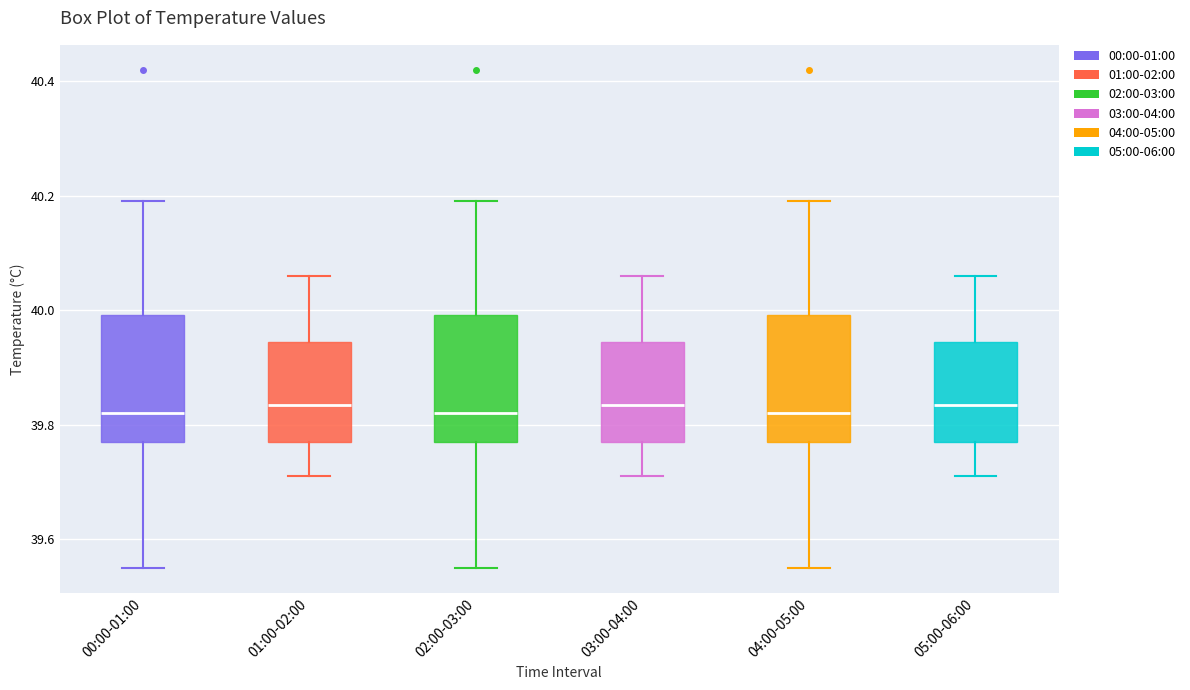

Reading left to right, read every box against the y-axis: the position of its median line, the range the box covers, and the ends of its whiskers. The values are not printed on the chart, so give them approximately, as read against the axis.

00:00-01:00: median 39.82, box 39.78 to 40.00, whiskers 39.56 to 40.20
01:00-02:00: median 39.84, box 39.78 to 39.94, whiskers 39.72 to 40.06
02:00-03:00: median 39.82, box 39.78 to 40.00, whiskers 39.56 to 40.20
03:00-04:00: median 39.84, box 39.78 to 39.94, whiskers 39.72 to 40.06
04:00-05:00: median 39.82, box 39.78 to 40.00, whiskers 39.56 to 40.20
05:00-06:00: median 39.84, box 39.78 to 39.94, whiskers 39.72 to 40.06